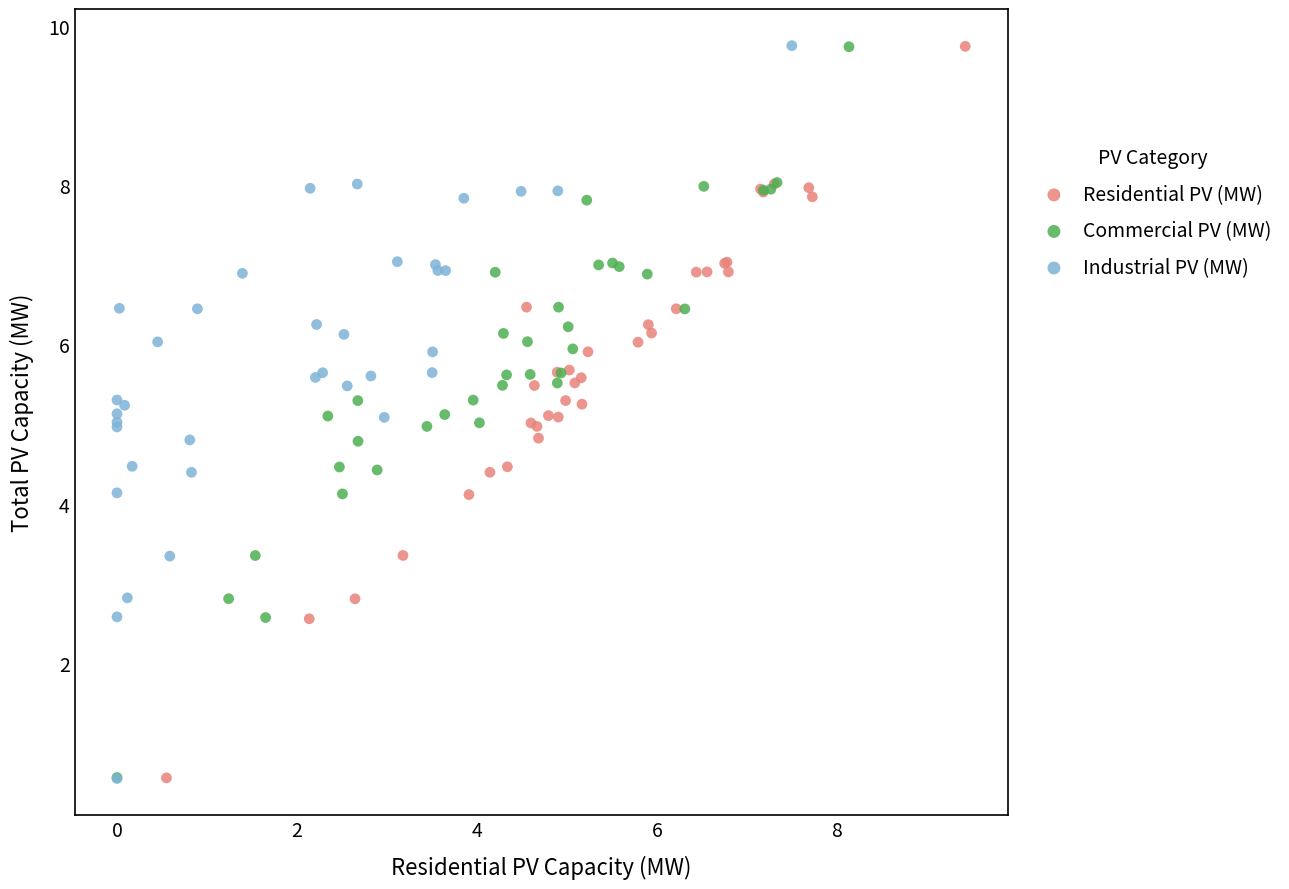

Which series has the largest Y range (max minus min)?

Industrial PV (MW)